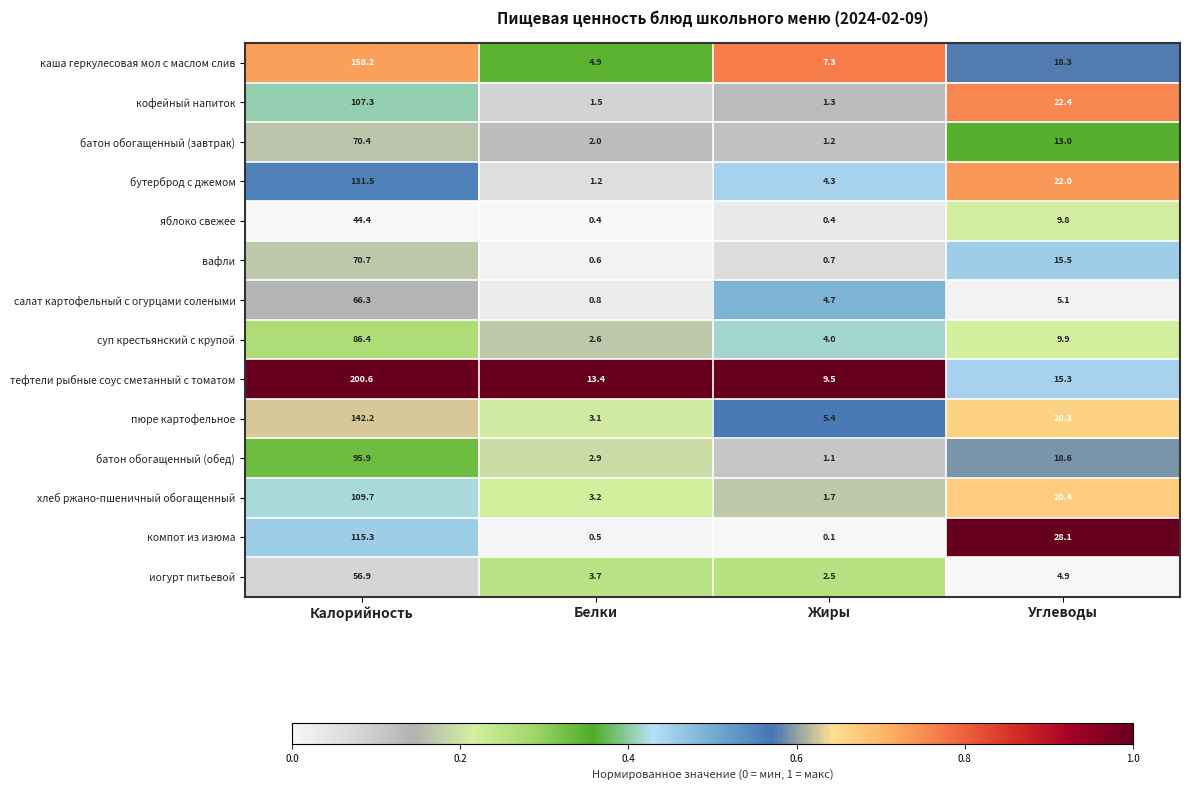

What is the total value across all series at Белки?

40.8